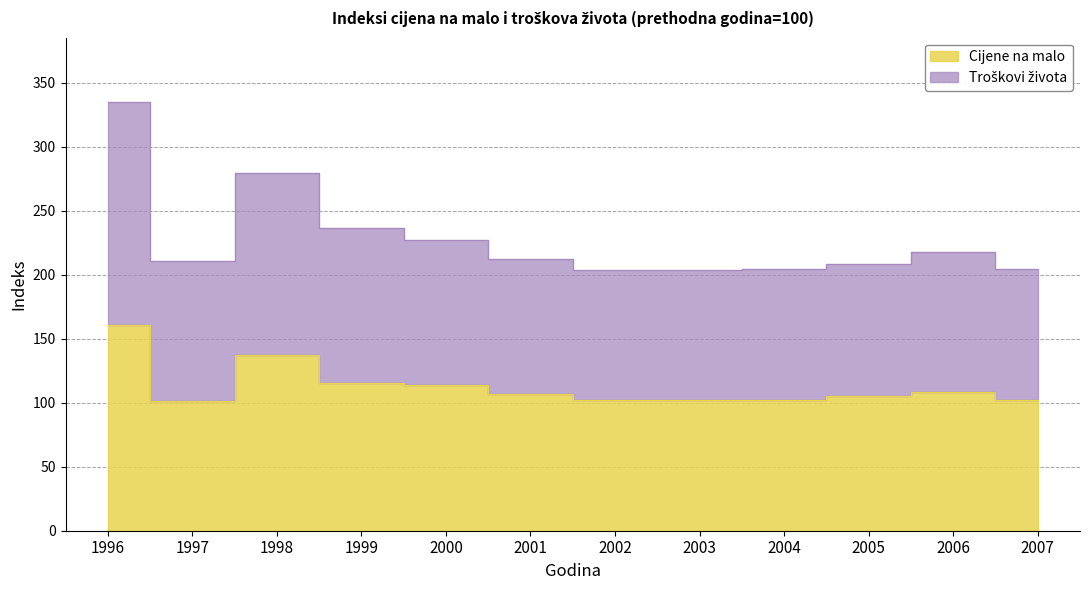

Rank the categories by Cijene na malo value from lowest to highest.

1997, 2002, 2003, 2004, 2007, 2005, 2001, 2006, 2000, 1999, 1998, 1996